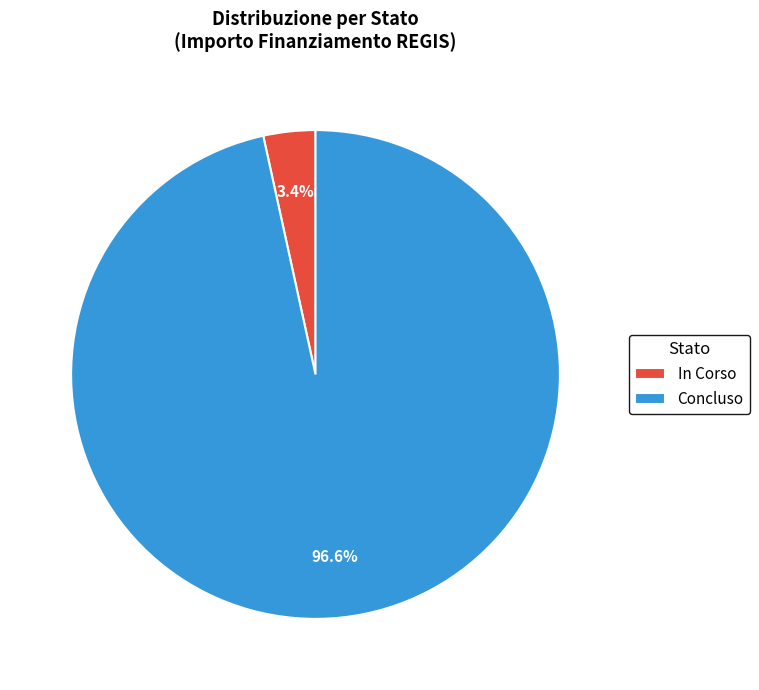

Do Concluso and In Corso together represent more than half of the pie?

Yes